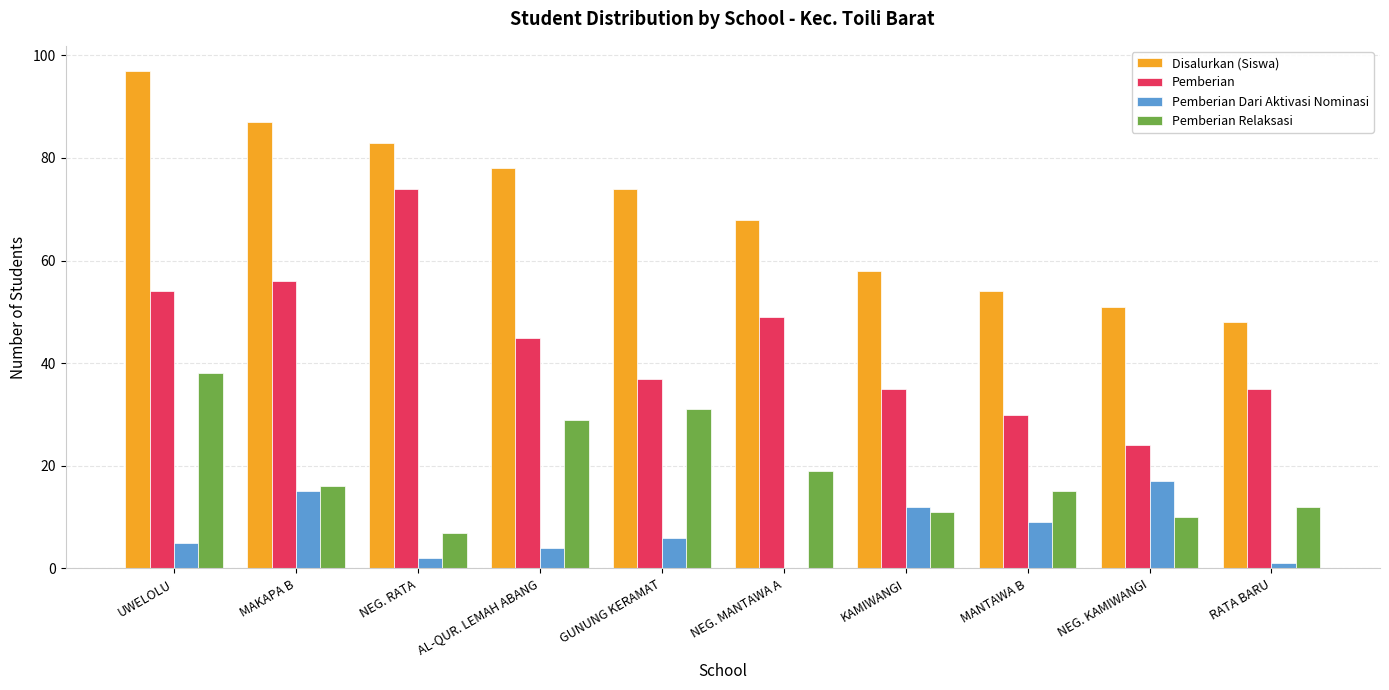

What is the total value across all series at UWELOLU?

194